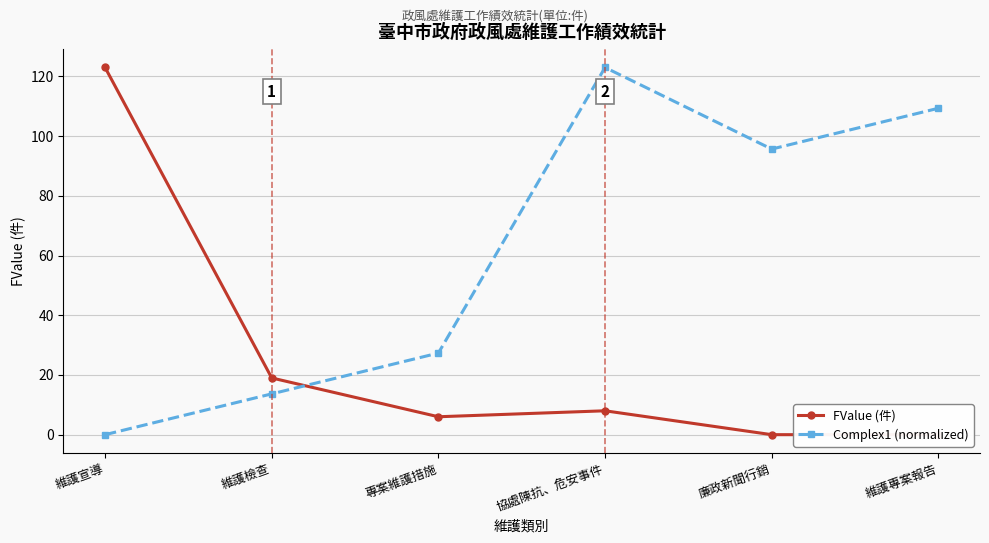

Between which two adjacent categories do Complex1 (normalized) and FValue (件) first intersect?

維護檢查 and 專案維護措施